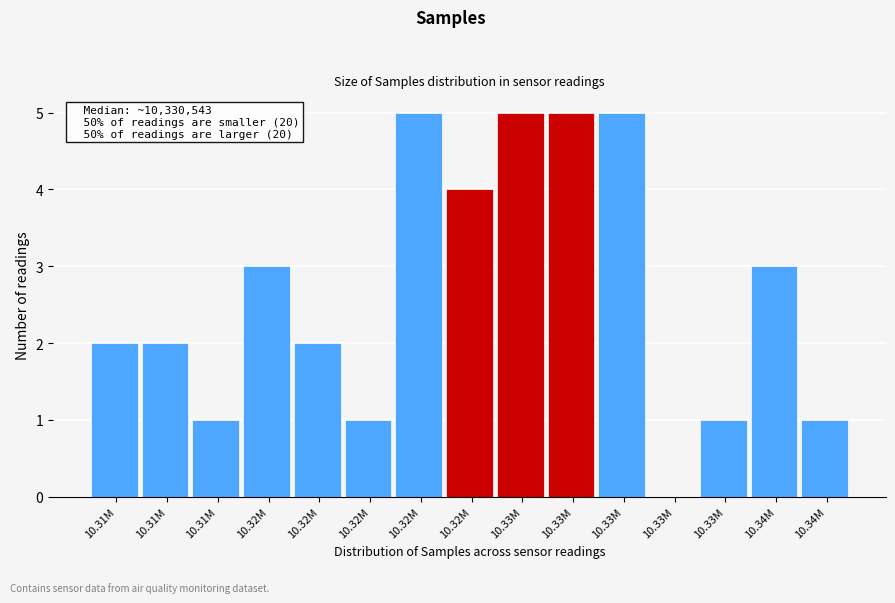

Count the number of categories in the chart.

15